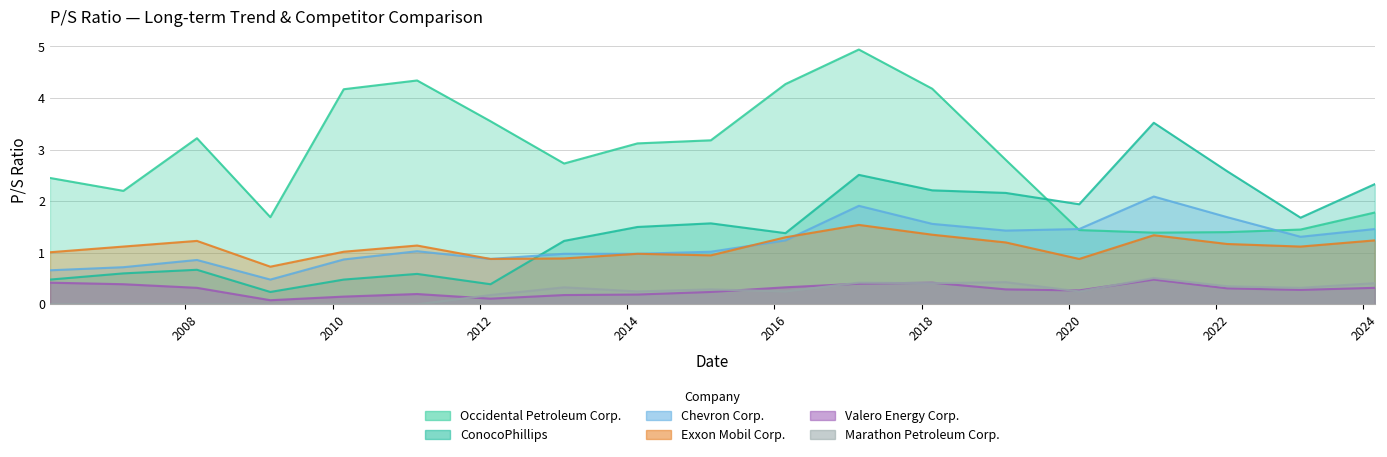

Rank the categories by Valero Energy Corp. value from lowest to highest.

2009-02-26, 2012-02-23, 2010-02-25, 2013-02-22, 2014-02-21, 2011-02-24, 2015-02-20, 2020-02-21, 2023-02-23, 2019-02-22, 2022-02-24, 2008-02-28, 2024-02-26, 2016-02-25, 2007-02-28, 2017-02-23, 2006-03-01, 2018-02-22, 2021-02-25